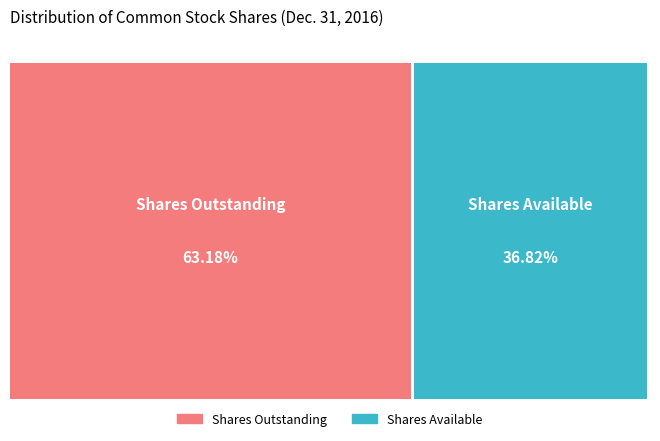

Is there any slice that represents more than half of the pie?

Yes